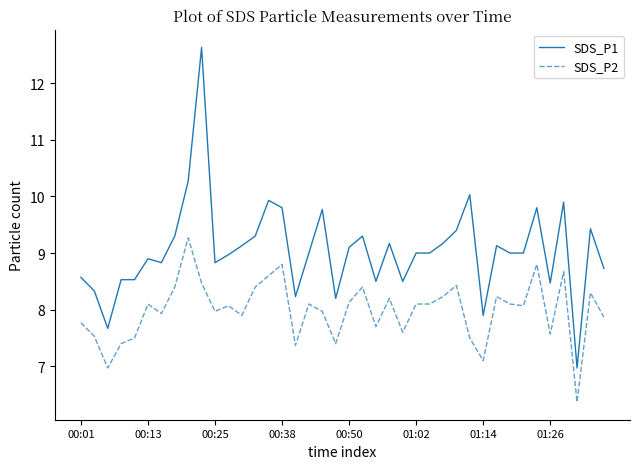

What is the difference between the maximum and minimum values in the SDS_P1 series?

5.7